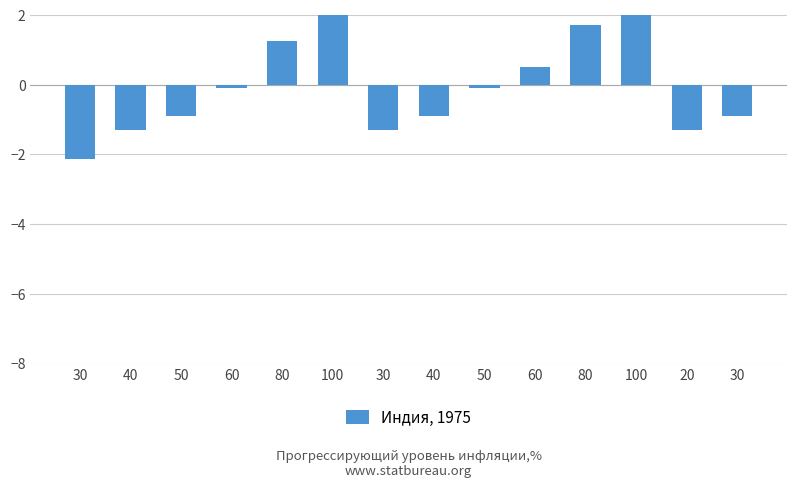

List the labels in order of value, smallest first.

30, 40, 30, 20, 50, 40, 30, 60, 50, 60, 80, 80, 100, 100